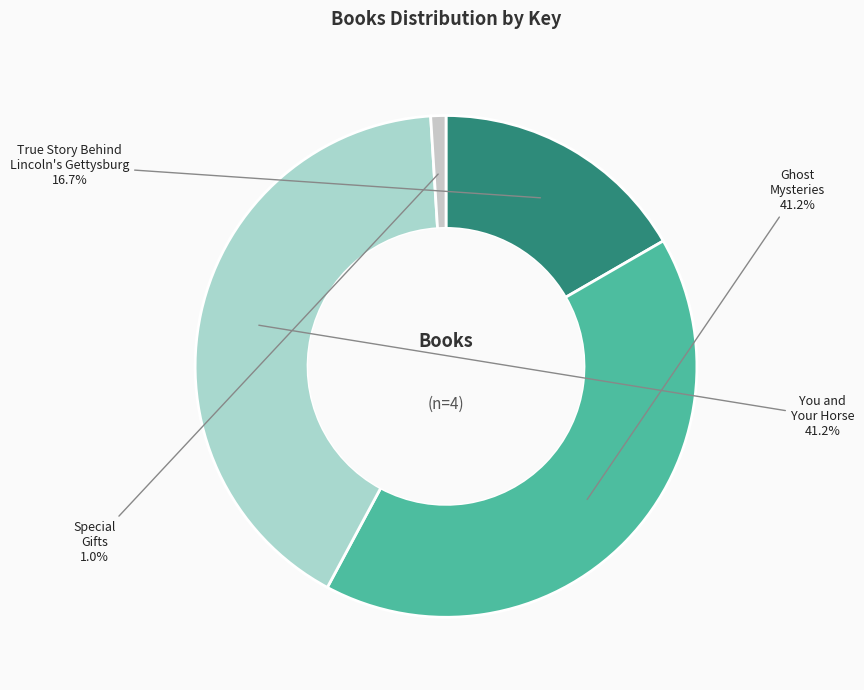

How many slices are in this pie chart?

4